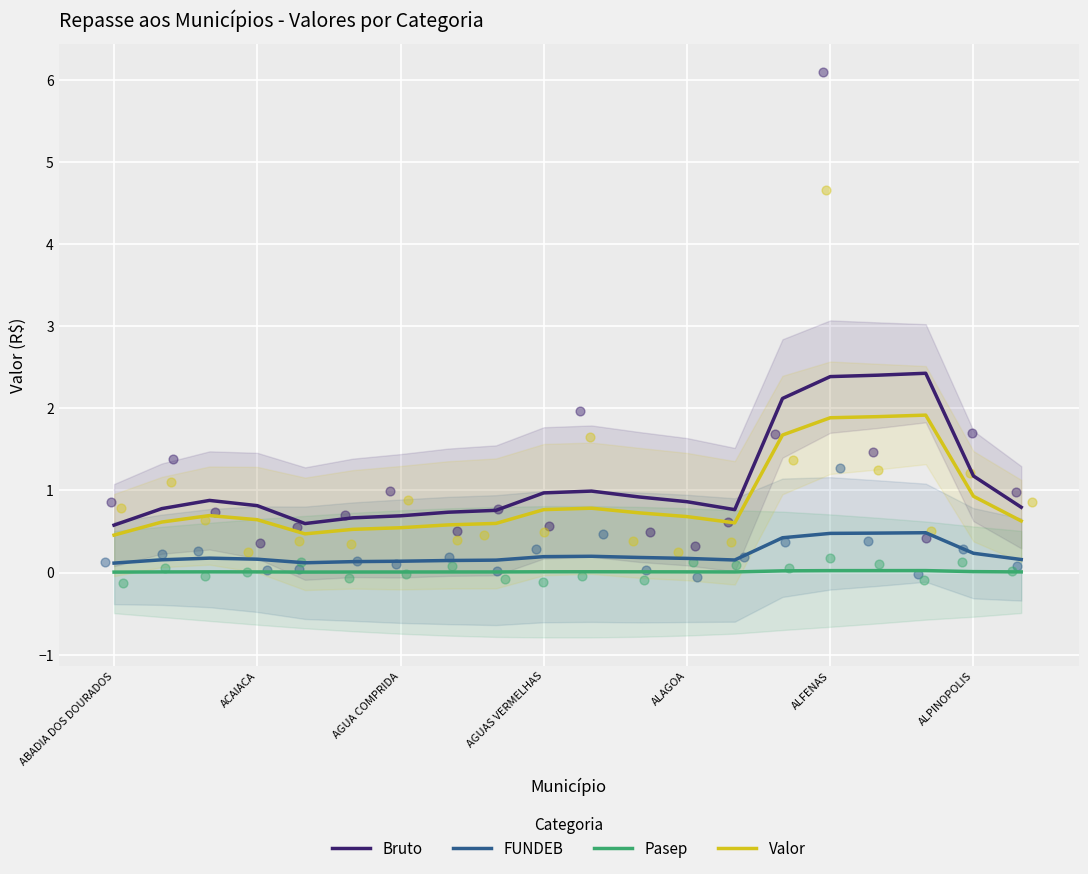

At how many categories does at least one series exceed 1?

5